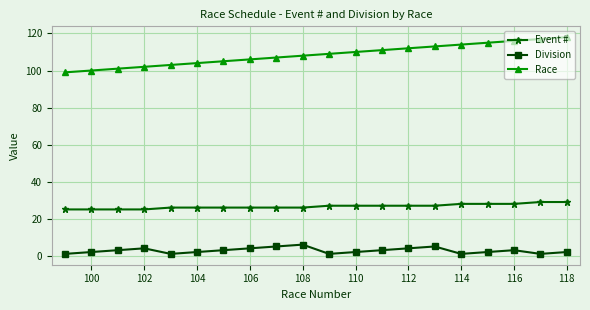

What is the sum of all Event # values?

533